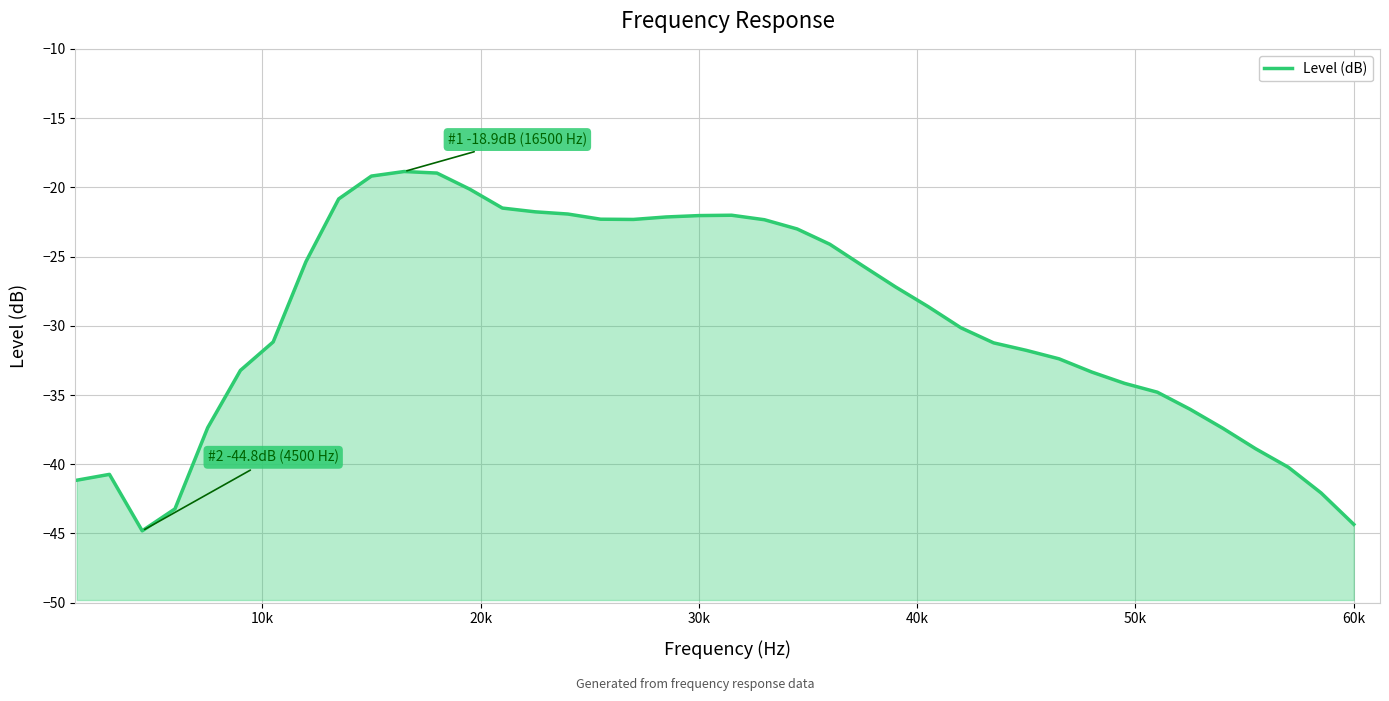

What is the sum of all values?

-1188.8